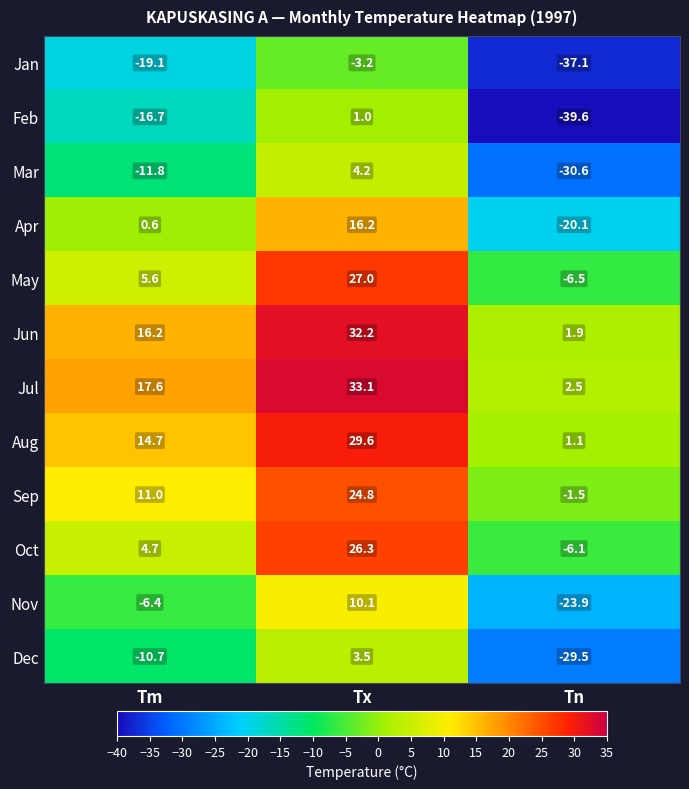

Which series has the widest spread of values?

Feb